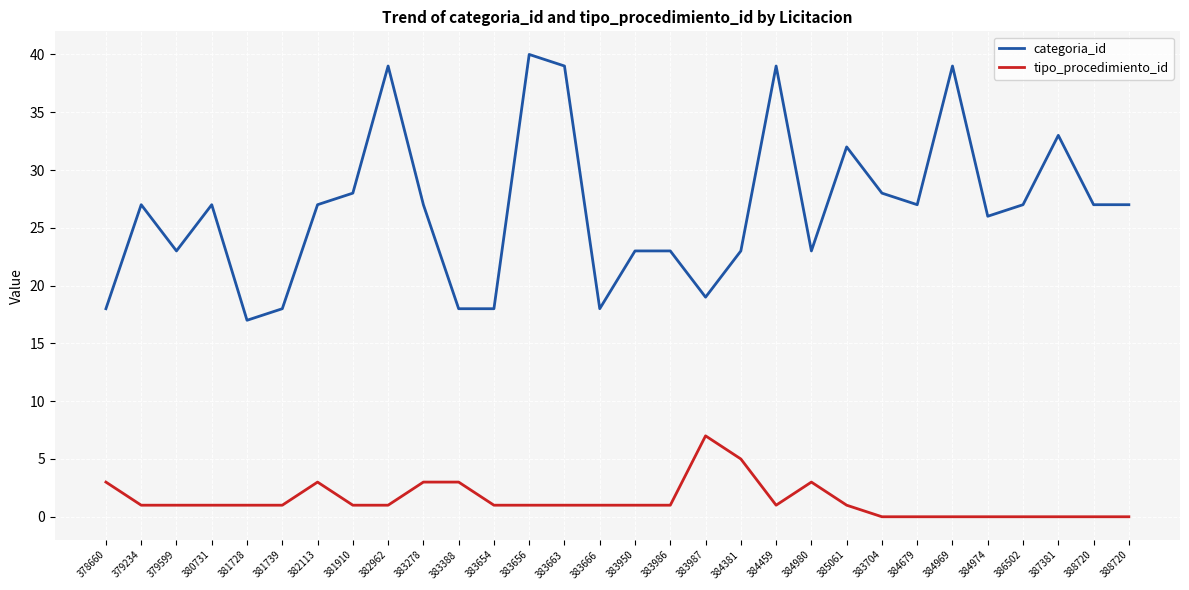

At which label is categoria_id closest to 28?

381910